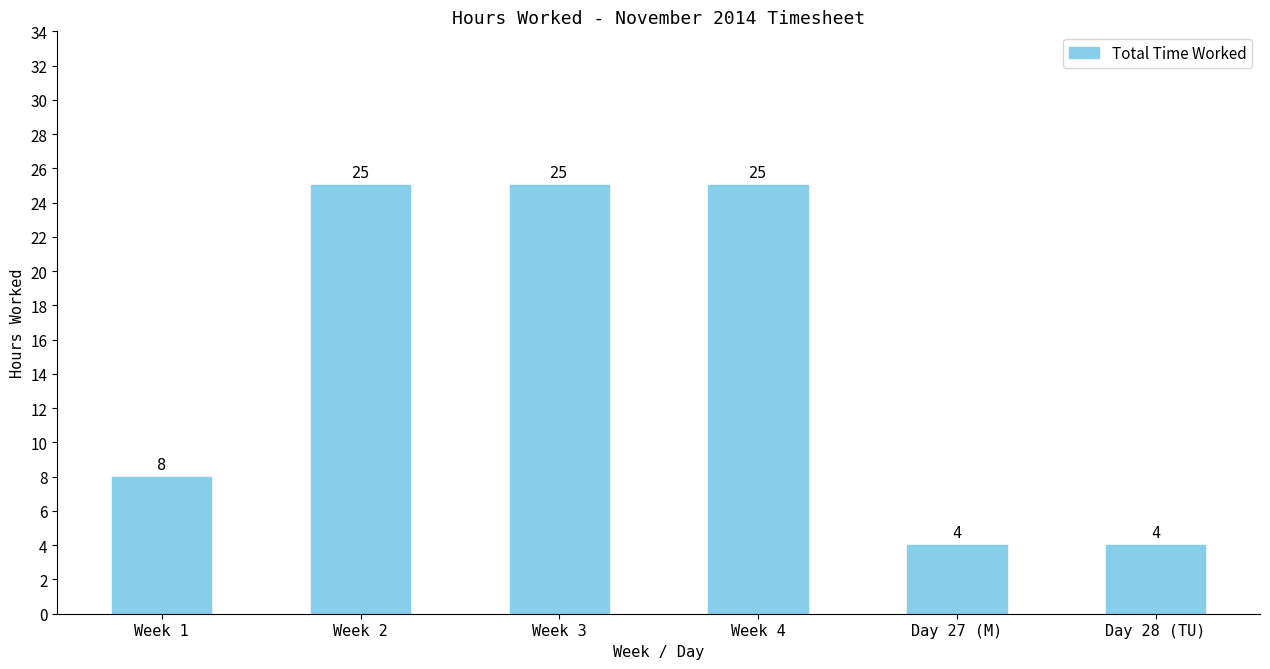

How many series are shown in this chart?

1